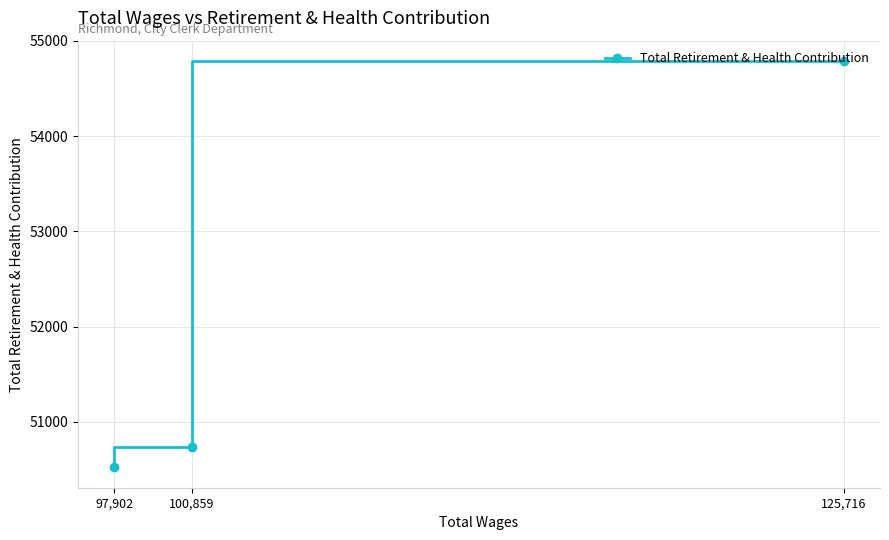

Reading left to right, list all the values displayed in this chart.

97,902=50522	100,859=50732	125,716=54789